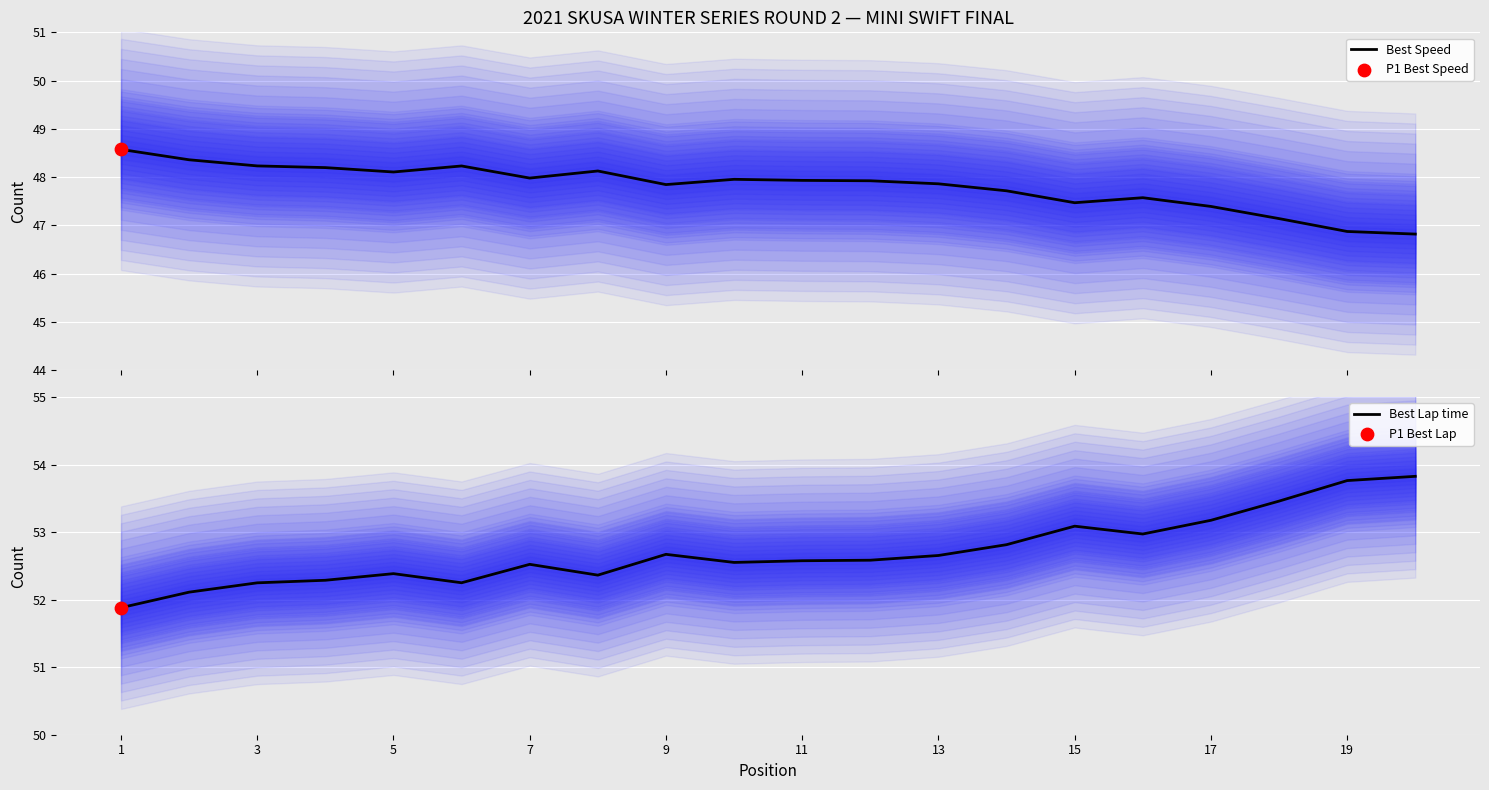

Which series contains the highest Y value?

Best Lap time